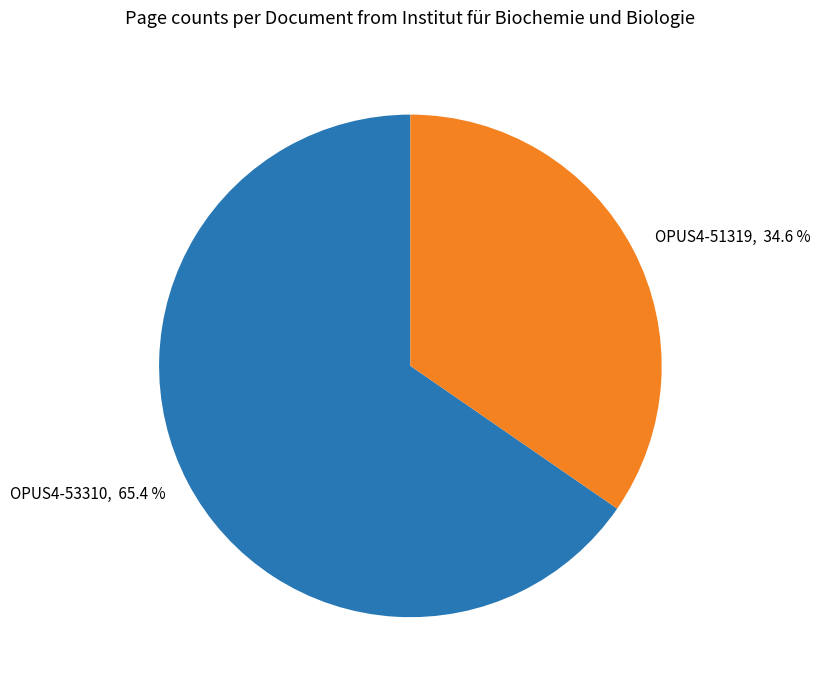

To the nearest percent, what portion does OPUS4-51319 represent?

35%